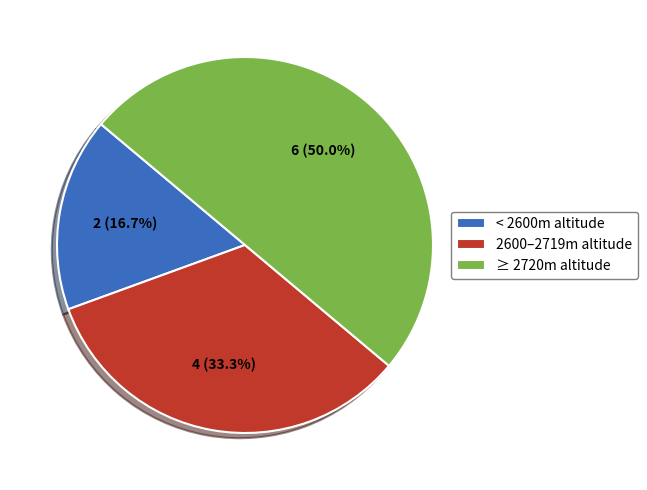

Combined, what portion of the pie is < 2600m altitude and 2600–2719m altitude?

50.0%